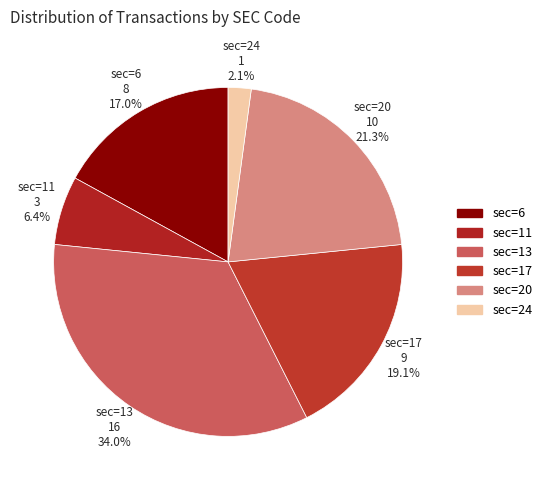

How many segments does this pie chart have?

6